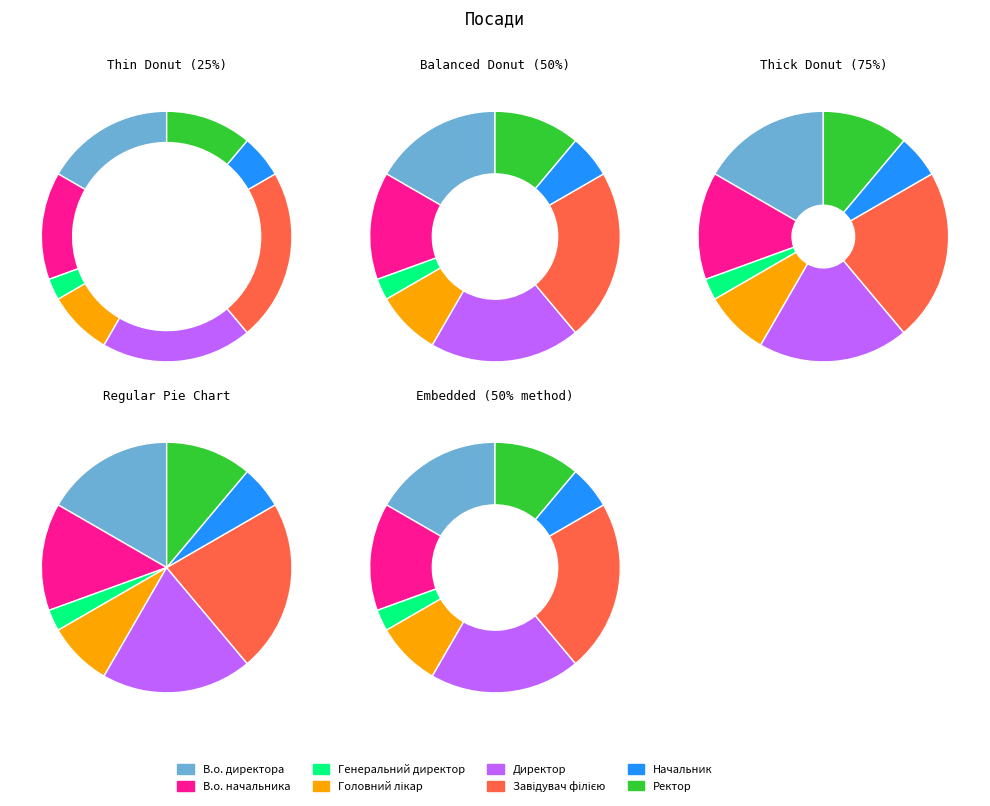

Which category has the biggest portion of the pie?

Завідувач філією